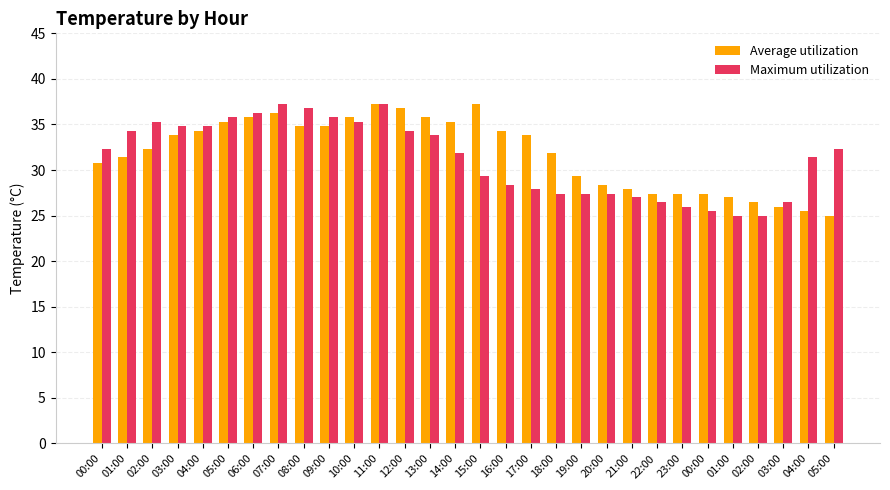

What is the label of the 20th bar from the left?

19:00